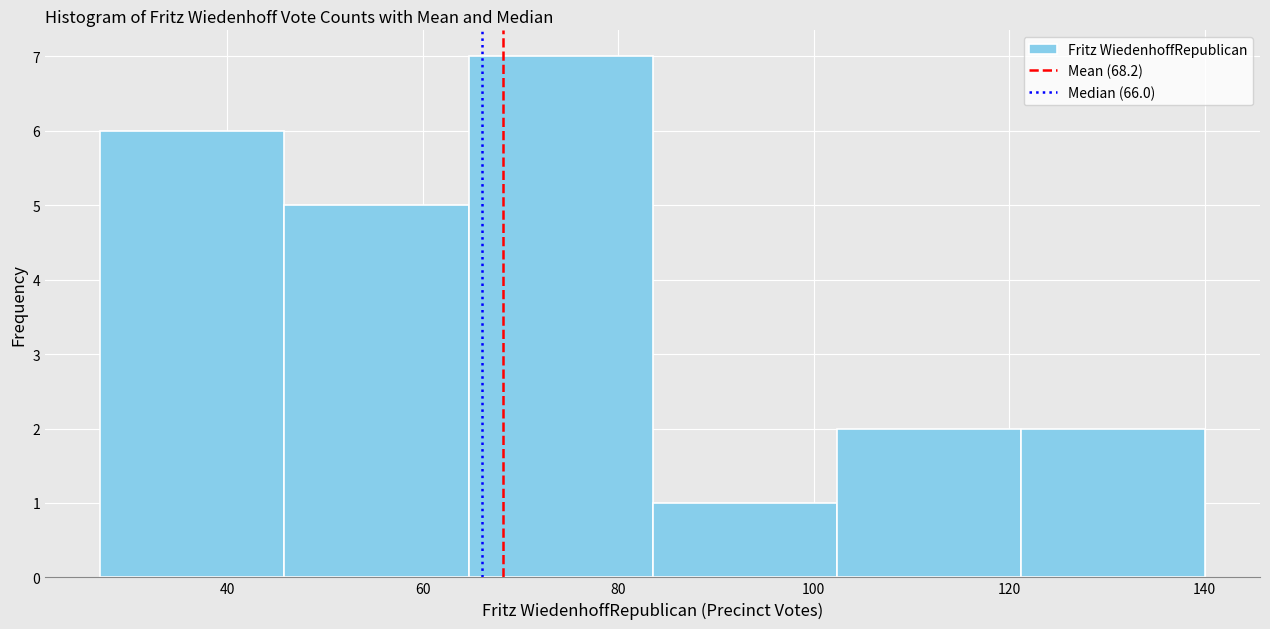

Over which range of the x-axis is the bar tallest?

64 to 84